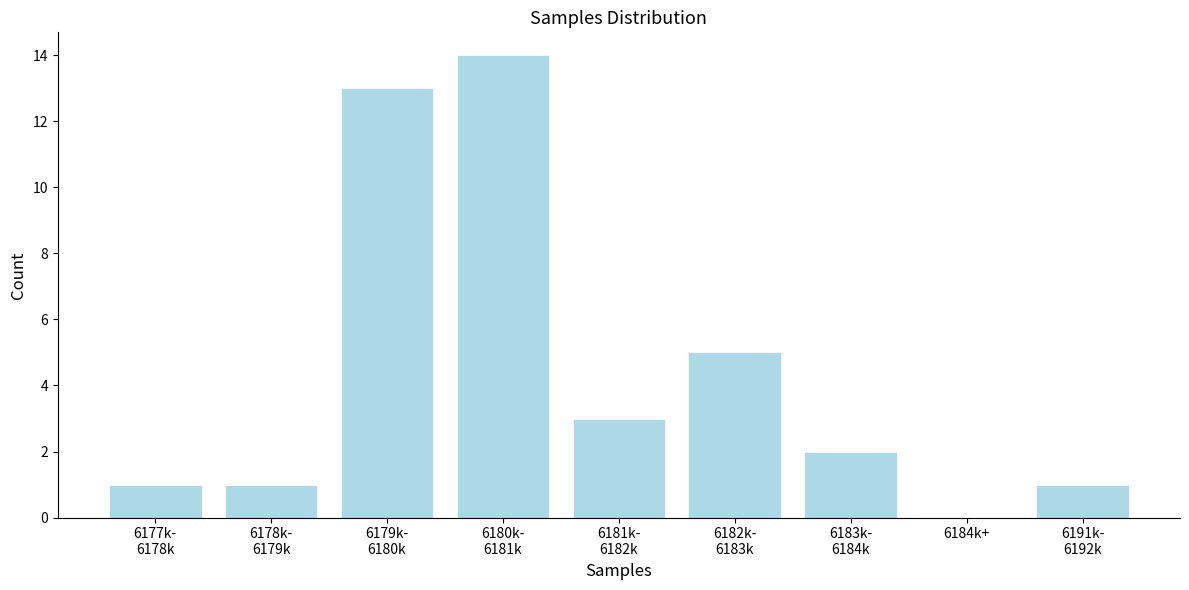

What is the greatest value displayed?

14